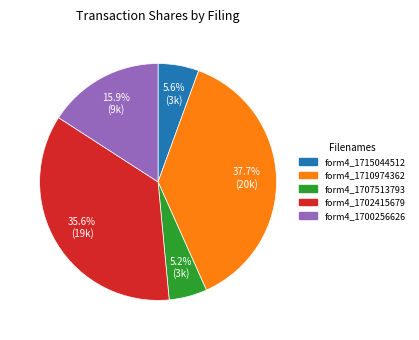

Does any single category account for the majority?

No